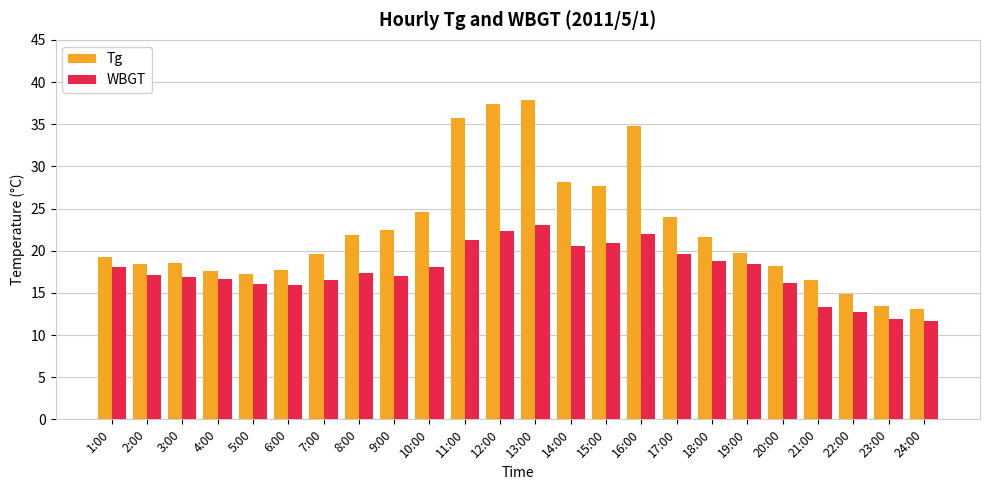

Where does the Tg series first go above 19?

1:00